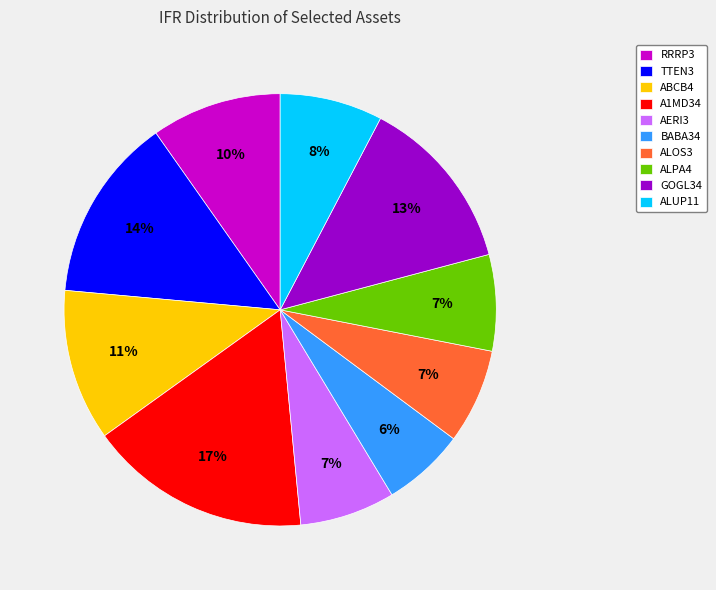

Approximately how many times larger is the value at RRRP3 compared to A1MD34?

0.6